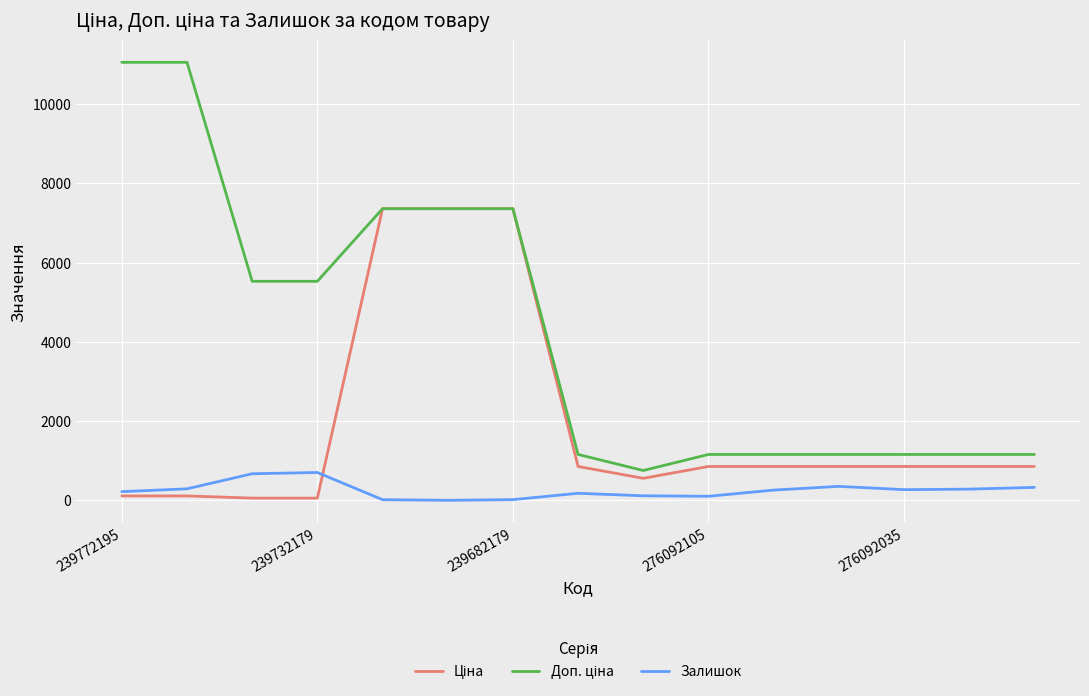

What is the maximum value shown in the chart?

11055.0